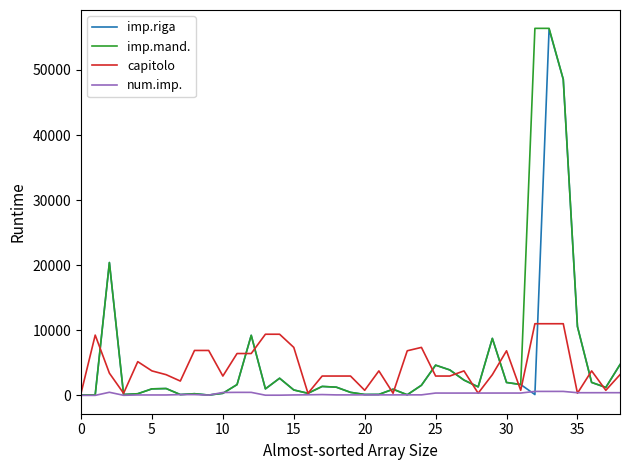

What is the greatest value displayed?

56388.3